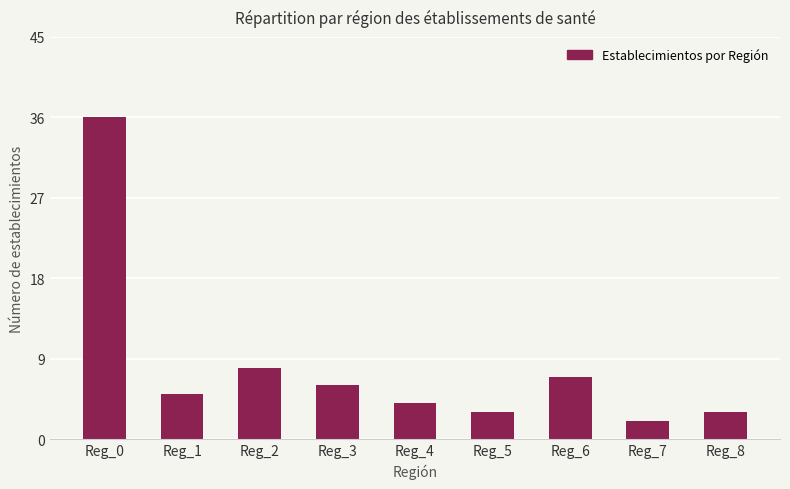

The value at Reg_0 is 48. True or false?

False